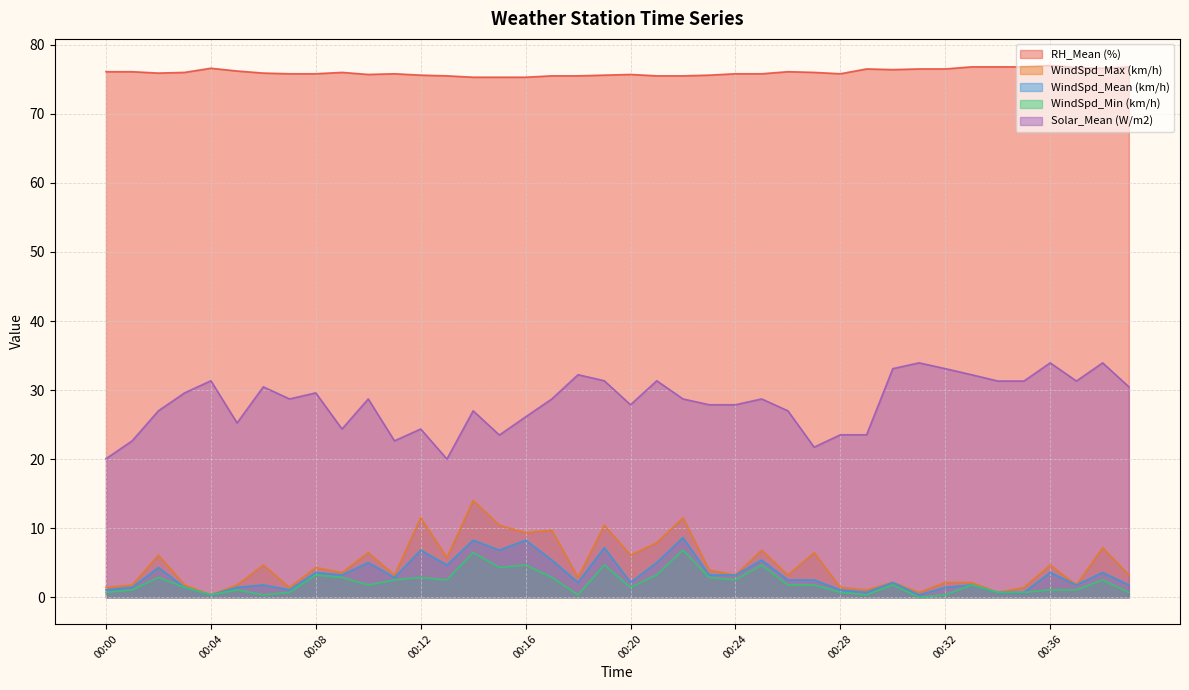

What is the difference between the WindSpd_Min (km/h) values at 00:14 and 00:07?

5.8